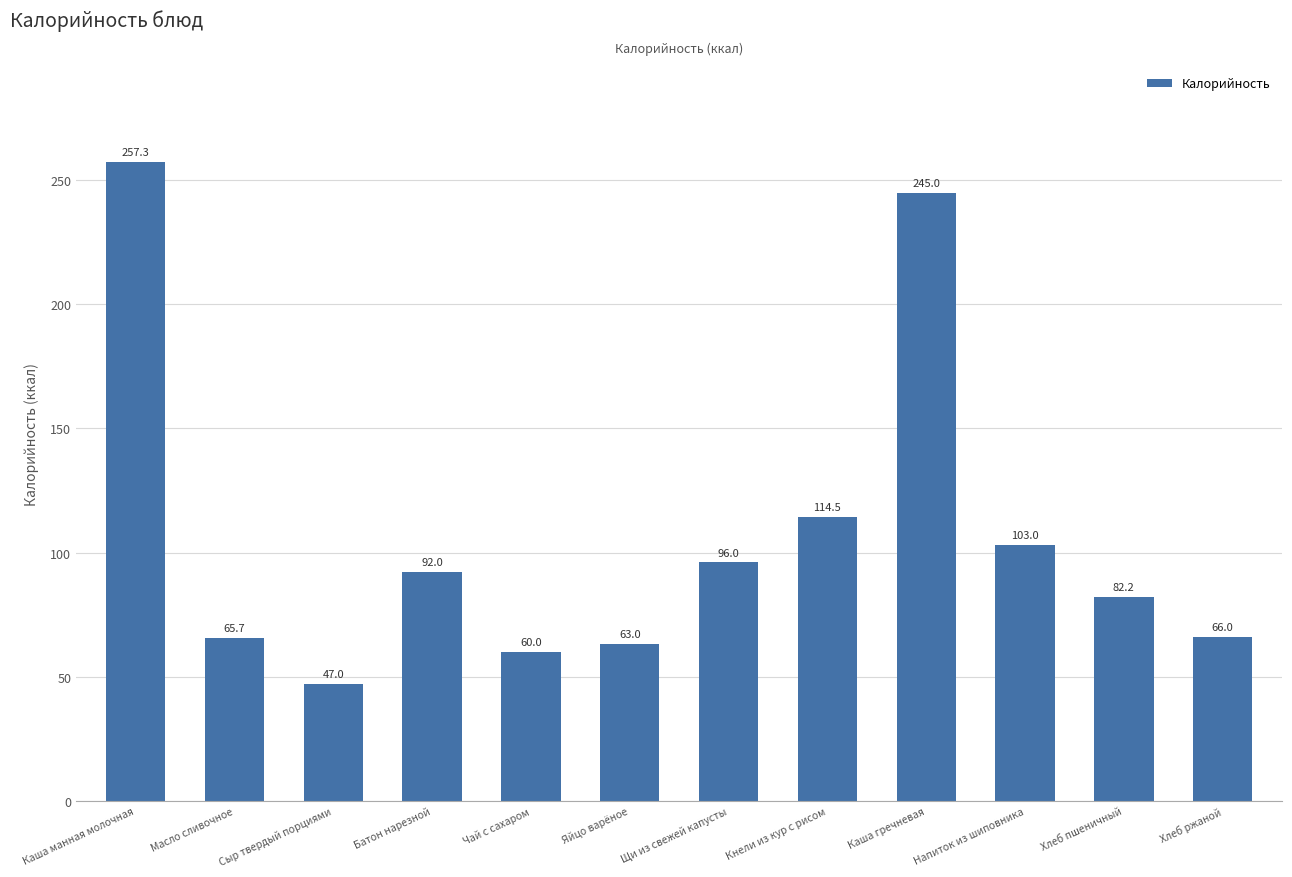

At which category does the chart reach its minimum across all series?

Сыр твердый порциями